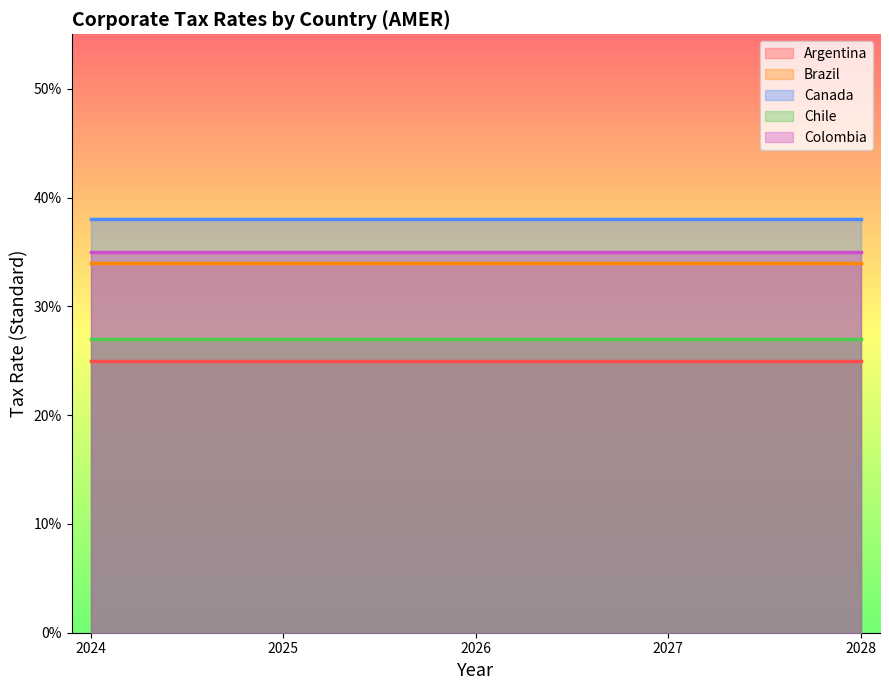

At which category does the chart reach its minimum across all series?

2024